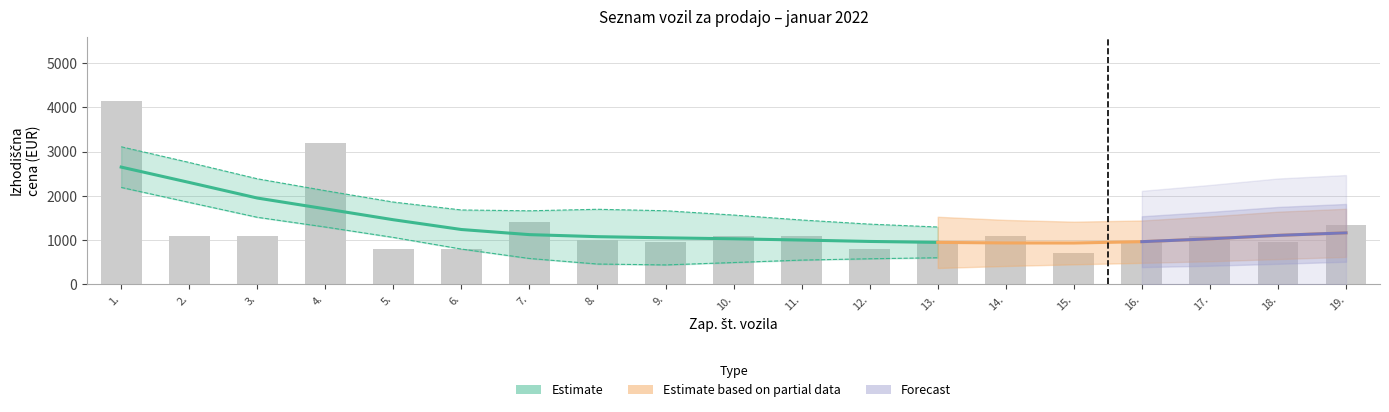

Rank the categories by value from lowest to highest.

15., 5., 6., 12., 9., 13., 16., 18., 8., 2., 3., 10., 11., 14., 17., 19., 7., 4., 1.